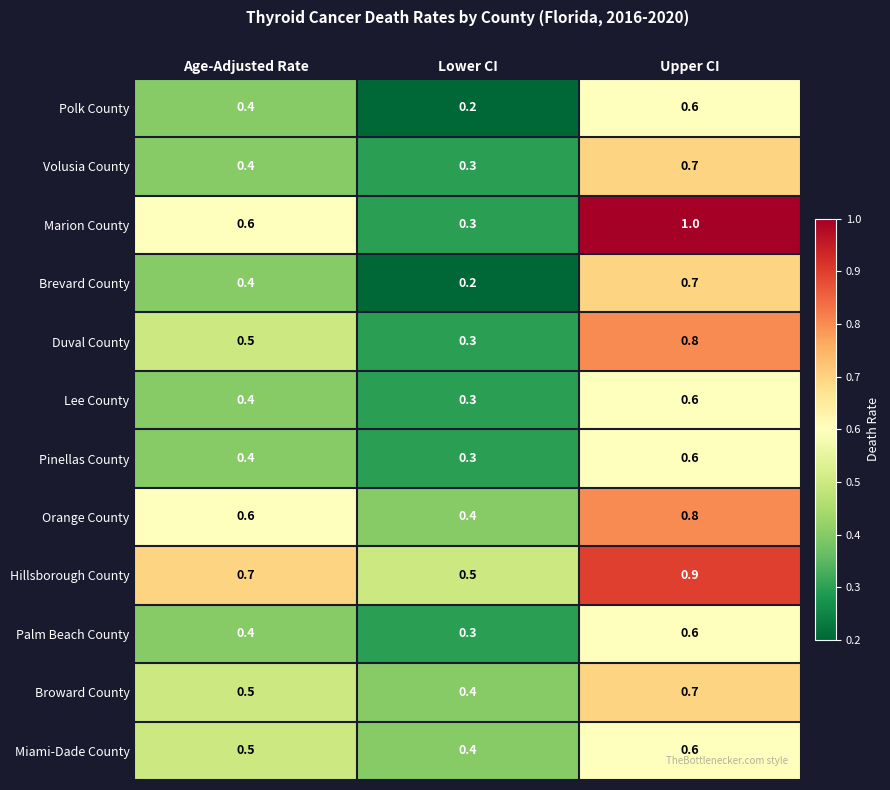

At which label does Palm Beach County reach its peak?

Upper CI